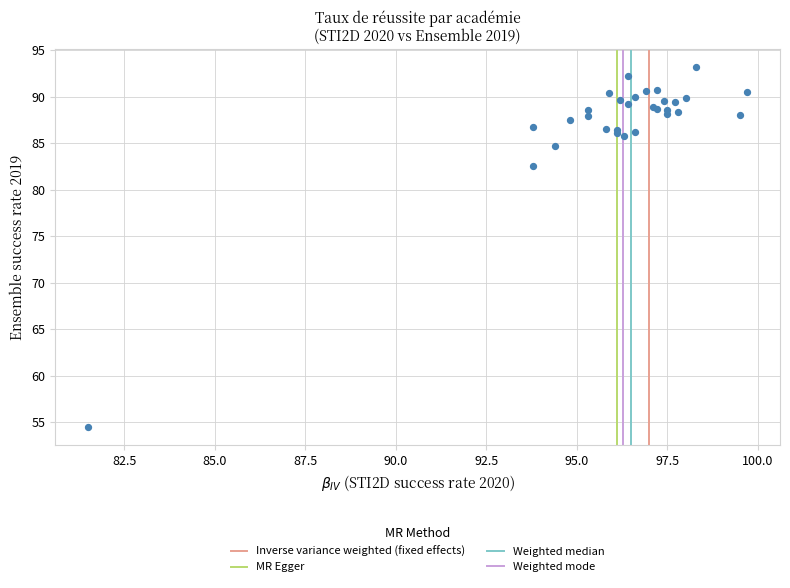

What Y value in the scatter plot is closest to 73?

82.6